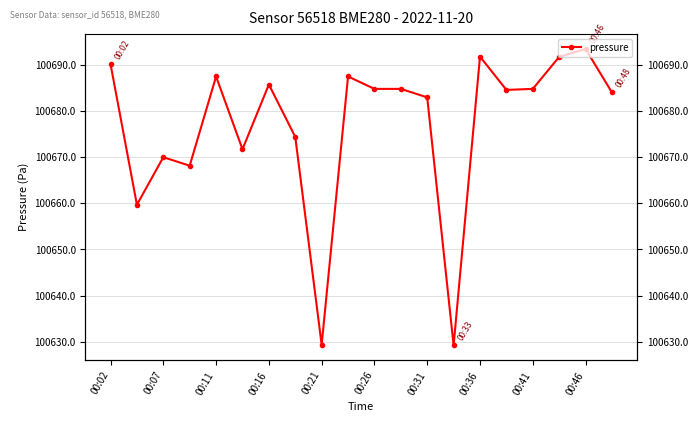

The value at 00:36 is 53525.9. True or false?

False